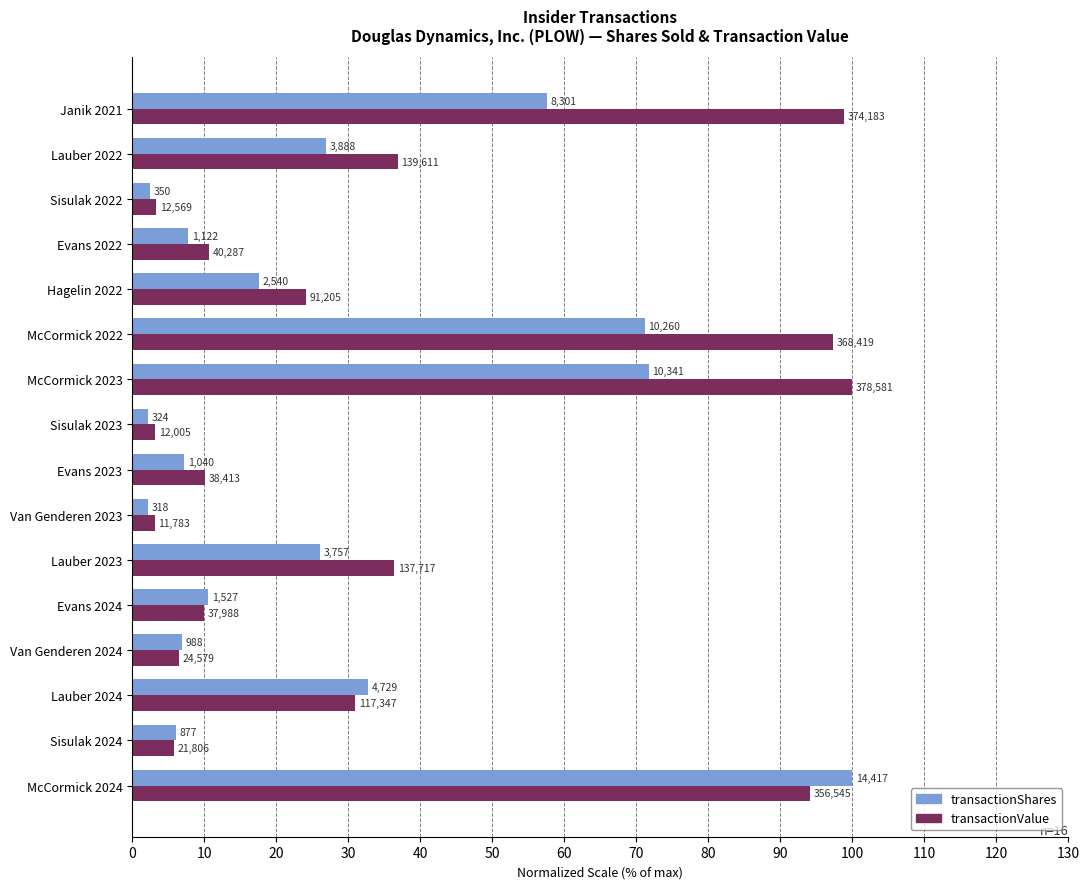

Reading right to left, transcribe all the data shown in this chart.

transactionShares: 57.6	27.0	2.4	7.8	17.6	71.2	71.7	2.2	7.2	2.2	26.1	10.6	6.9	32.8	6.1	100.0
transactionValue: 98.8	36.9	3.3	10.6	24.1	97.3	100.0	3.2	10.1	3.1	36.4	10.0	6.5	31.0	5.8	94.2